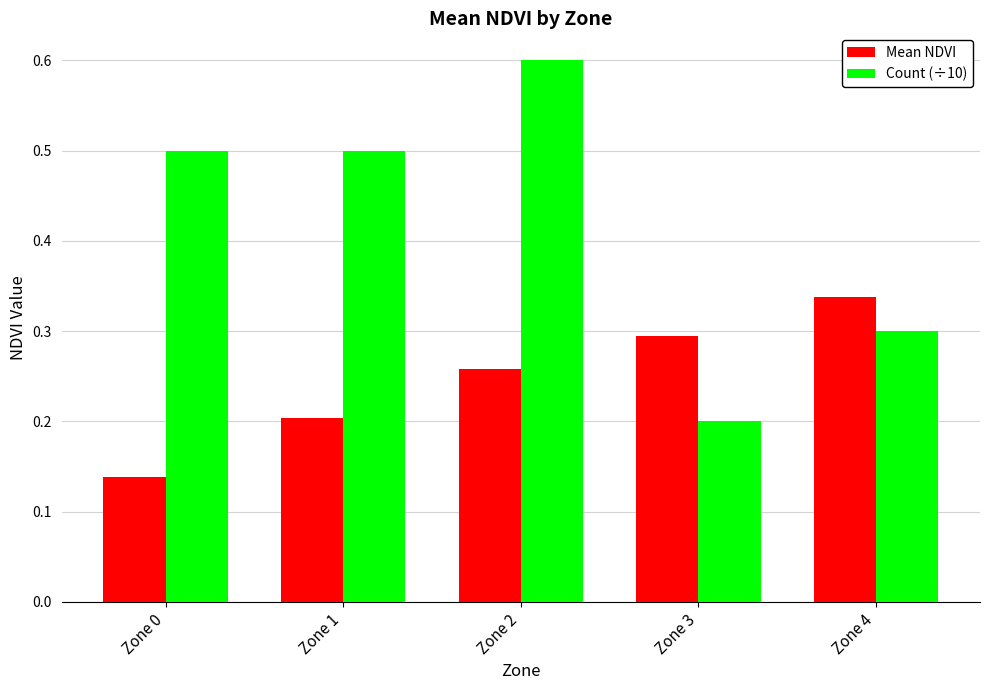

Which label corresponds to the smallest value in the chart?

Zone 0